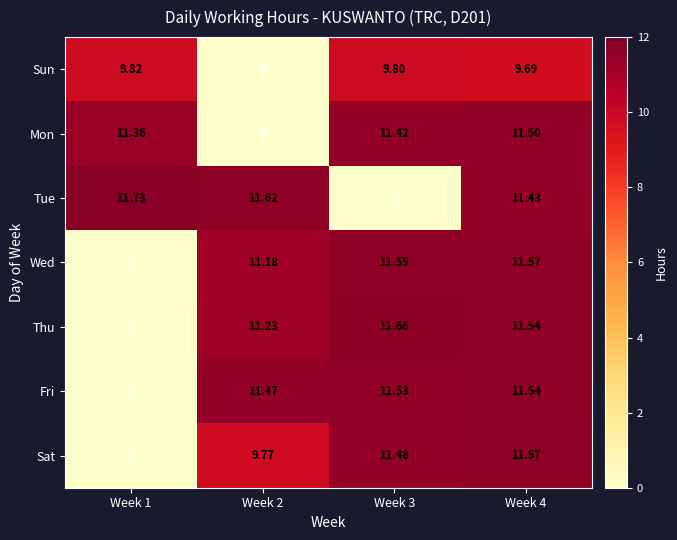

Is the value of Sun at Week 4 greater than the value of Wed at Week 4?

No